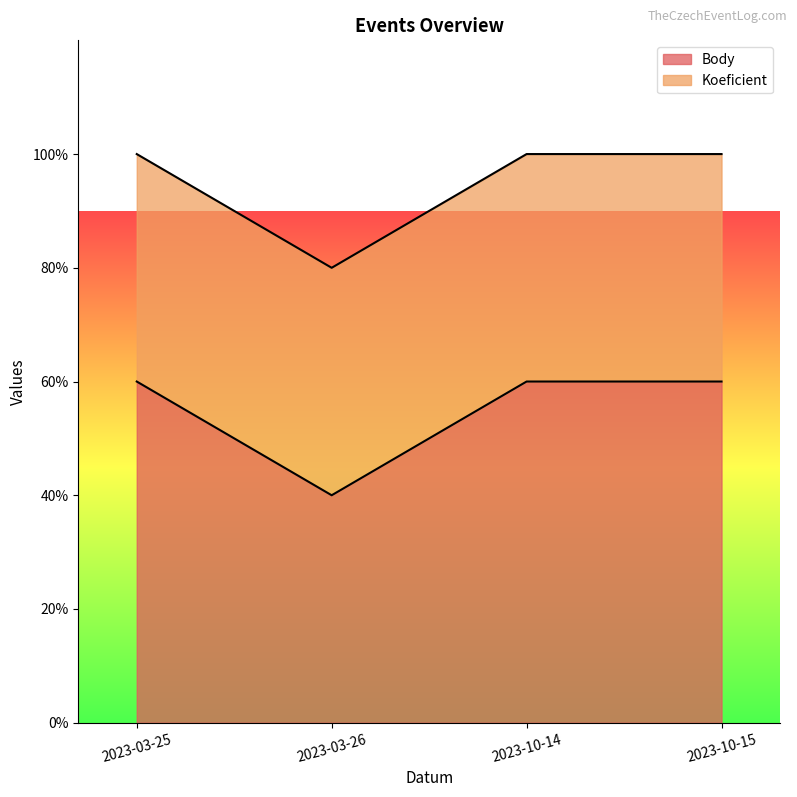

Is it true that the value at 2023-03-26 is 2?

True